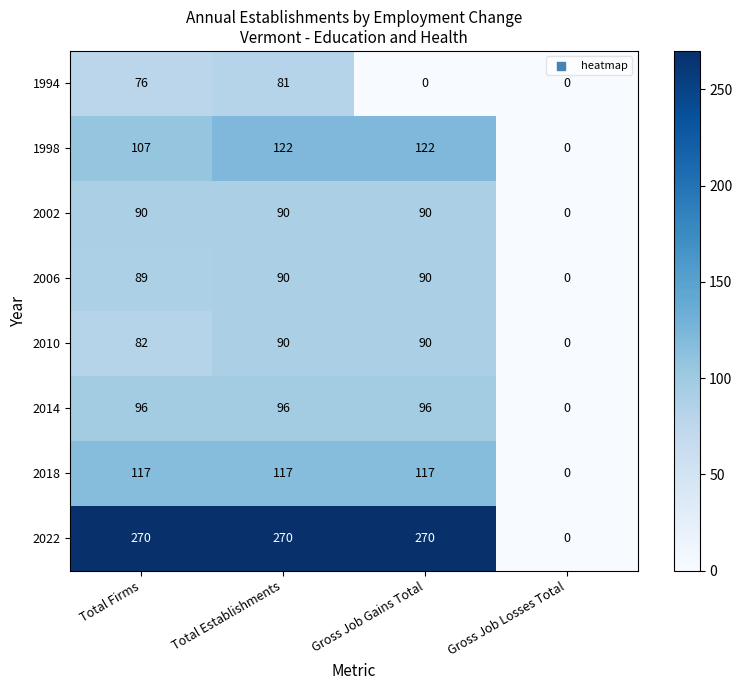

At which label does 2010 reach its minimum?

Gross Job Losses Total